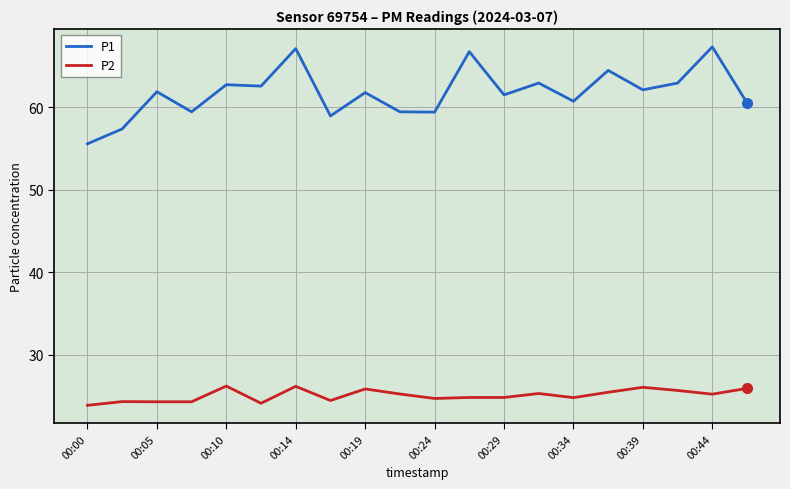

List the series in order of their overall mean, highest first.

P1, P2